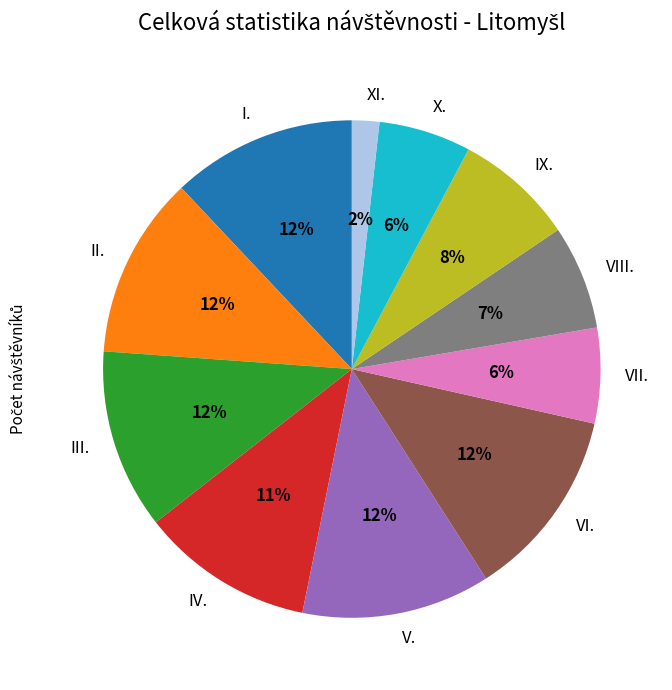

Count the number of slices in the pie.

11